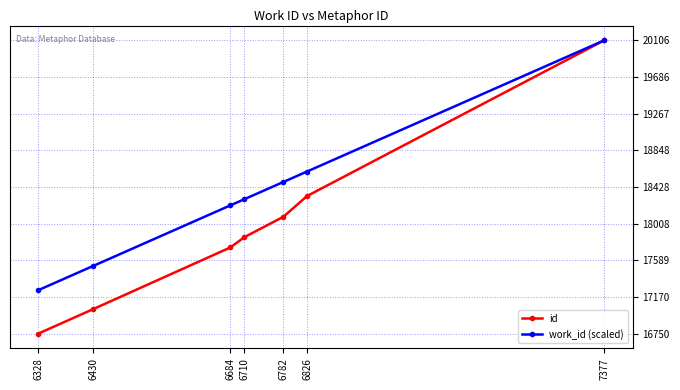

Count the number of categories in the chart.

7